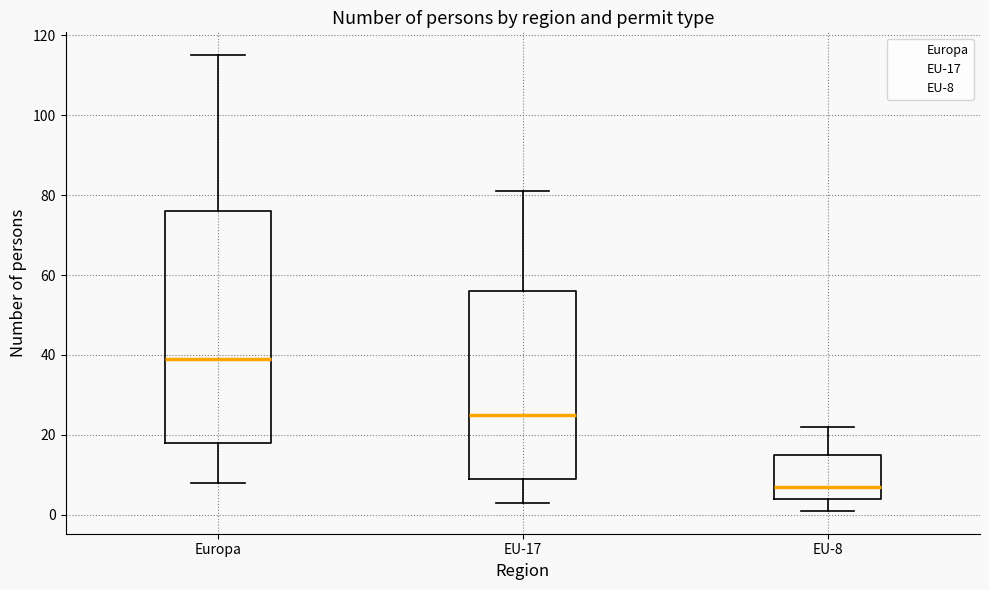

Which box's median line is the lowest?

EU-8